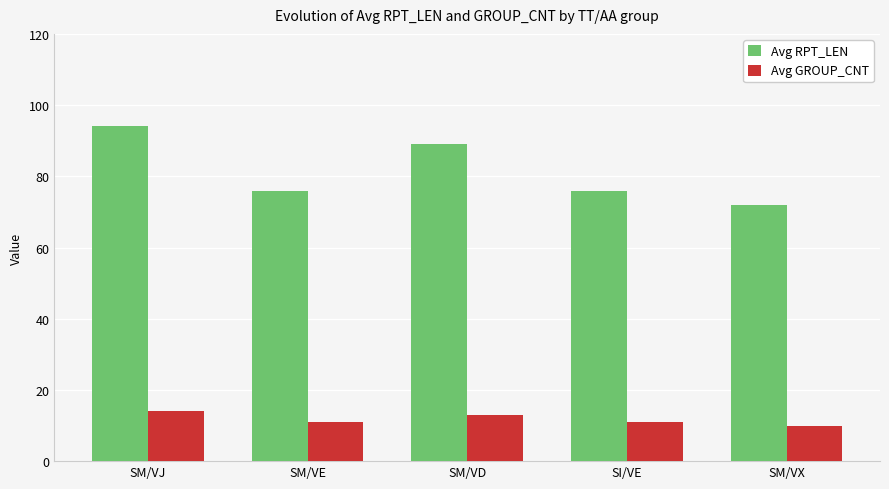

Reading right to left, extract all data points from this chart.

Avg RPT_LEN: SM/VX=72	SI/VE=76	SM/VD=89	SM/VE=76	SM/VJ=94
Avg GROUP_CNT: SM/VX=10	SI/VE=11	SM/VD=13	SM/VE=11	SM/VJ=14